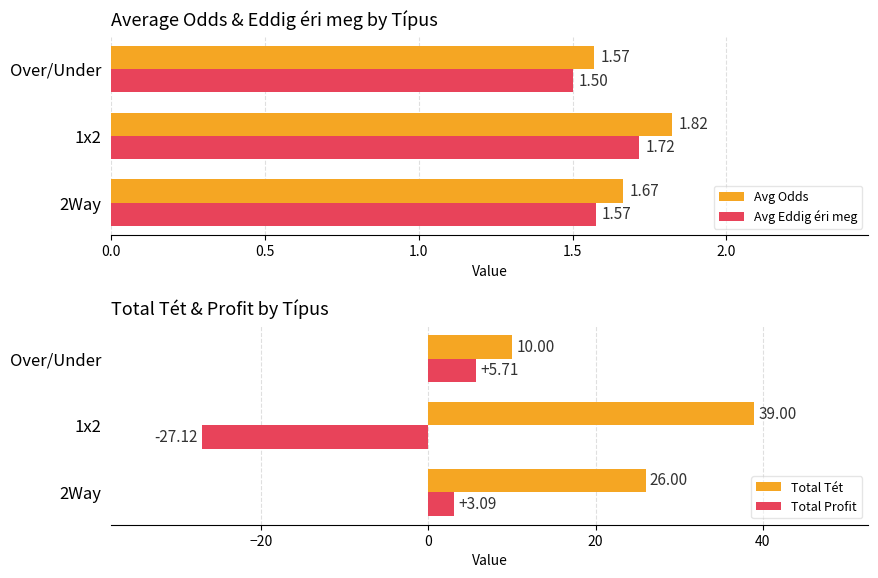

Read the Total Profit value at Over/Under.

5.7